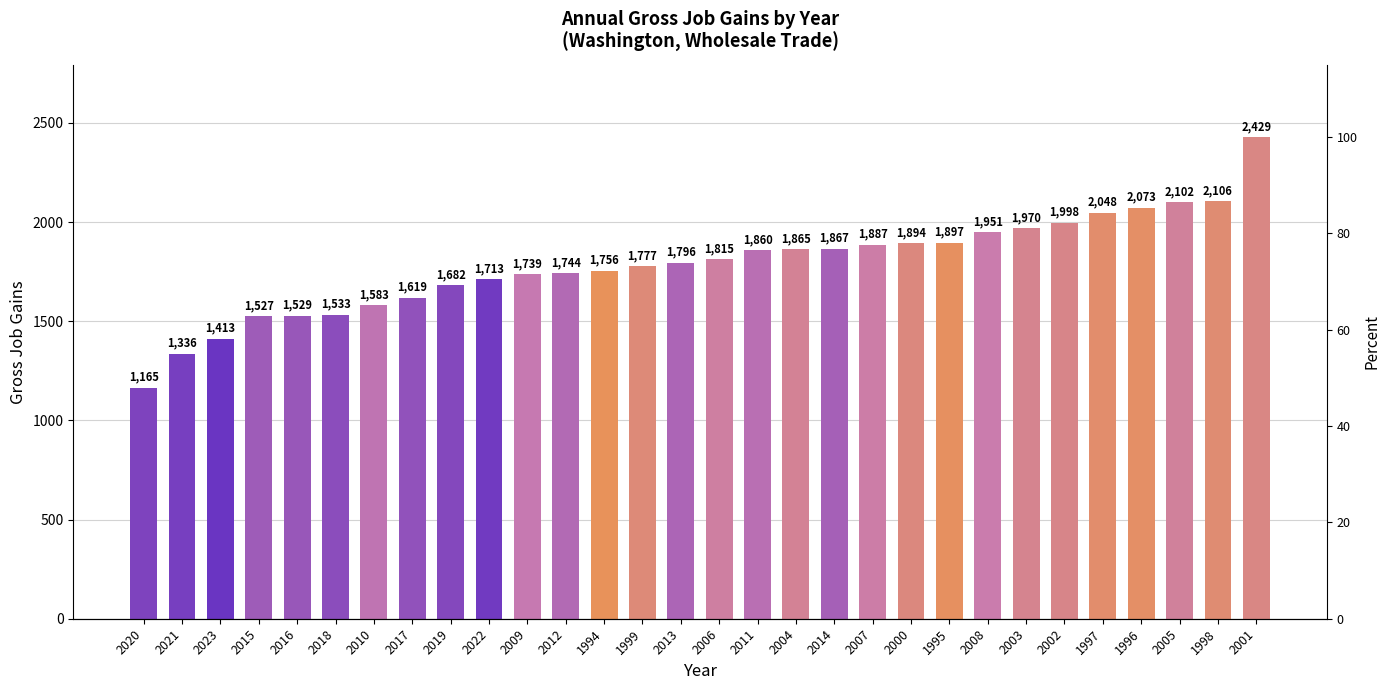

How many data points does each series have?

30